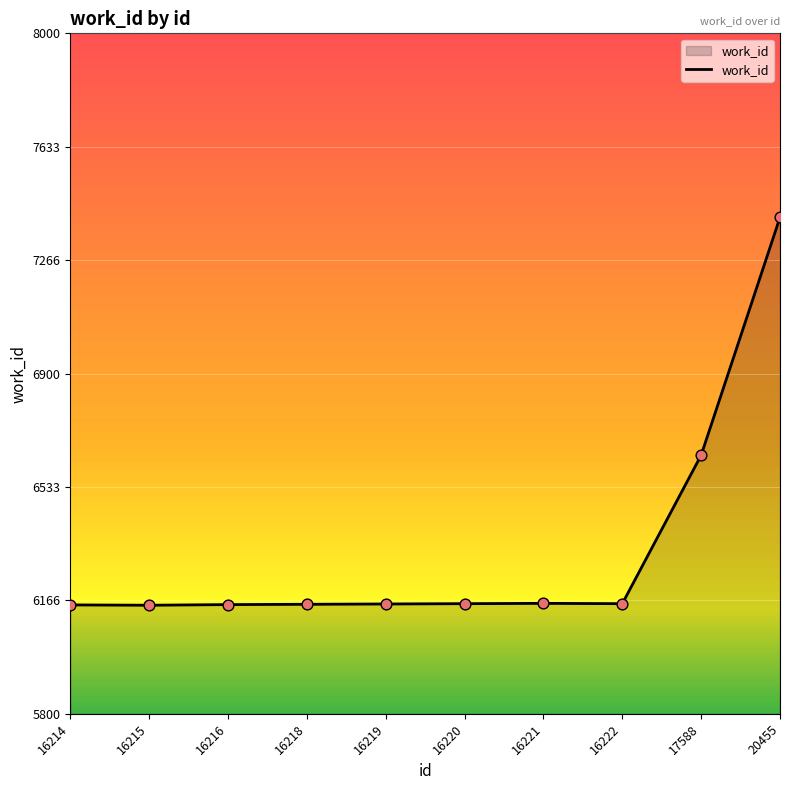

Approximately how many times larger is the value at 17588 compared to 16215?

1.1